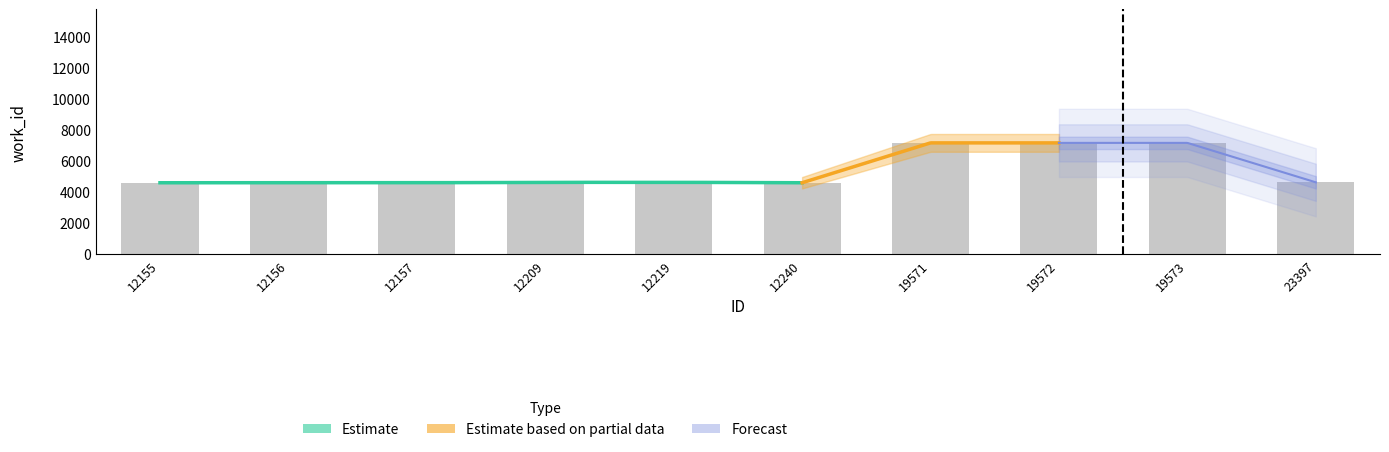

What is the minimum value shown in the chart?

4612